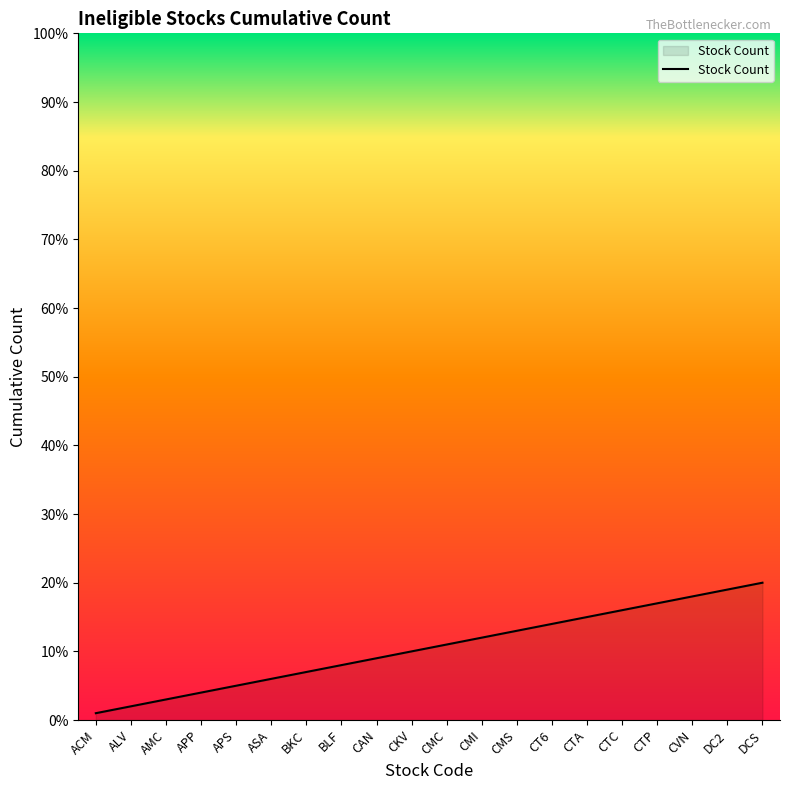

Which label corresponds to the smallest value in the chart?

ACM